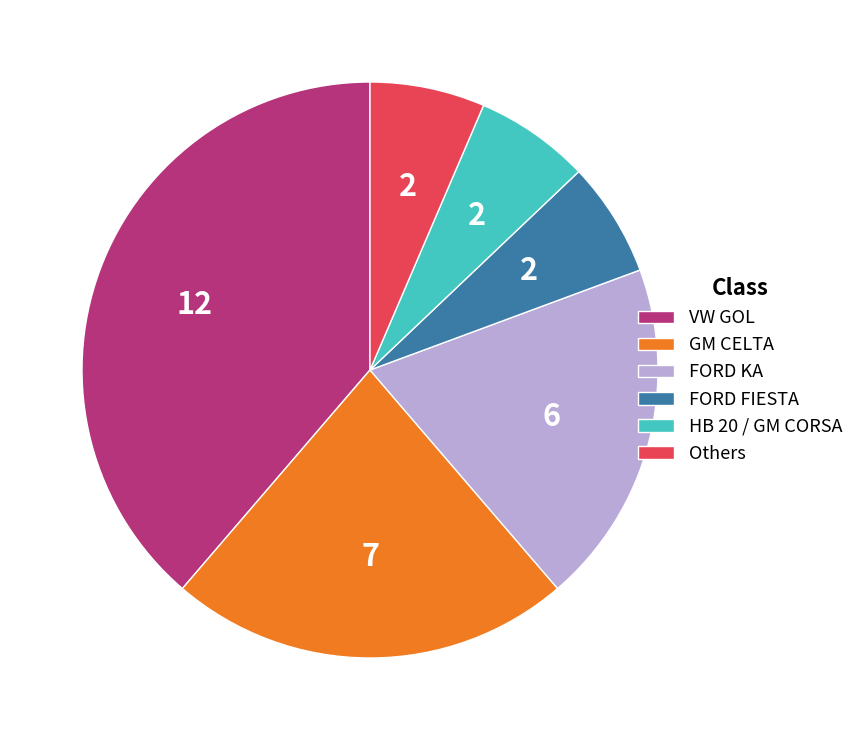

Do HB 20 / GM CORSA and VW GOL together represent more than half of the pie?

No